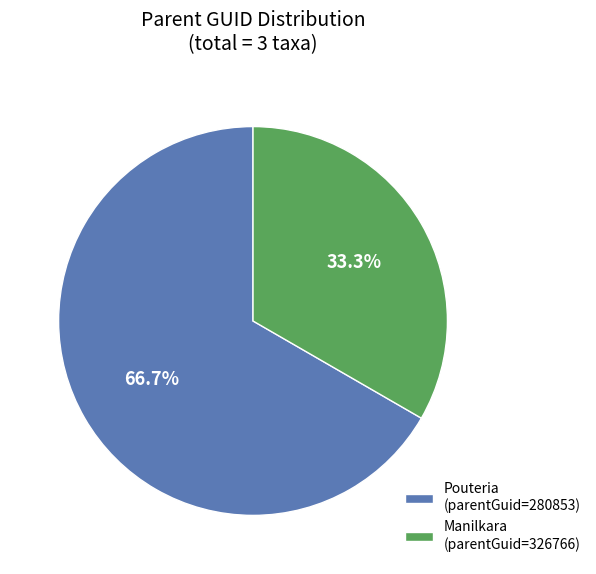

Combined, do Pouteria (parentGuid=280853) and Manilkara (parentGuid=326766) account for over 50%?

Yes